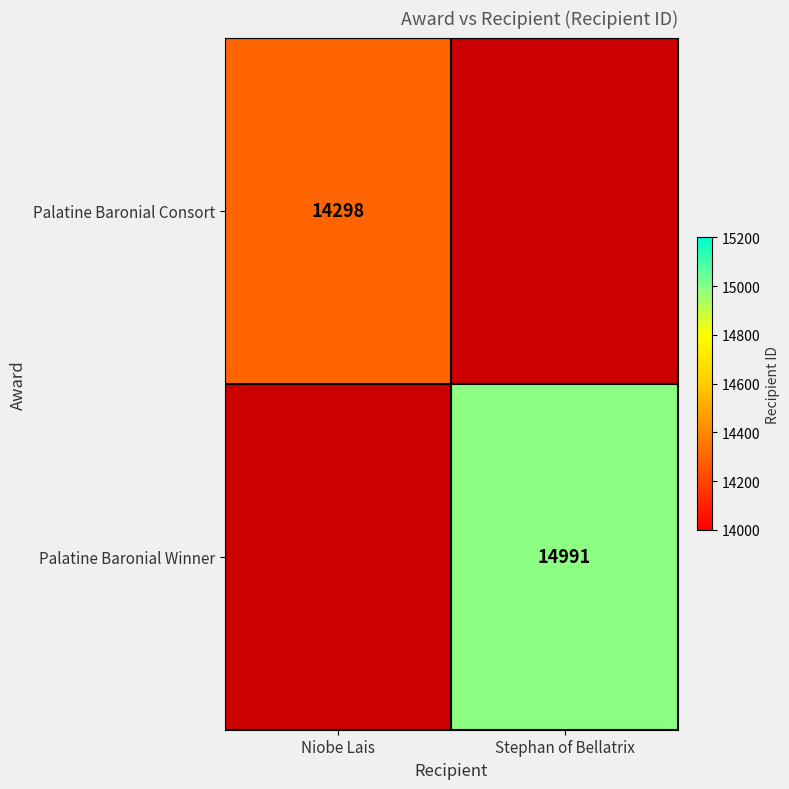

How many distinct data groups are displayed?

2